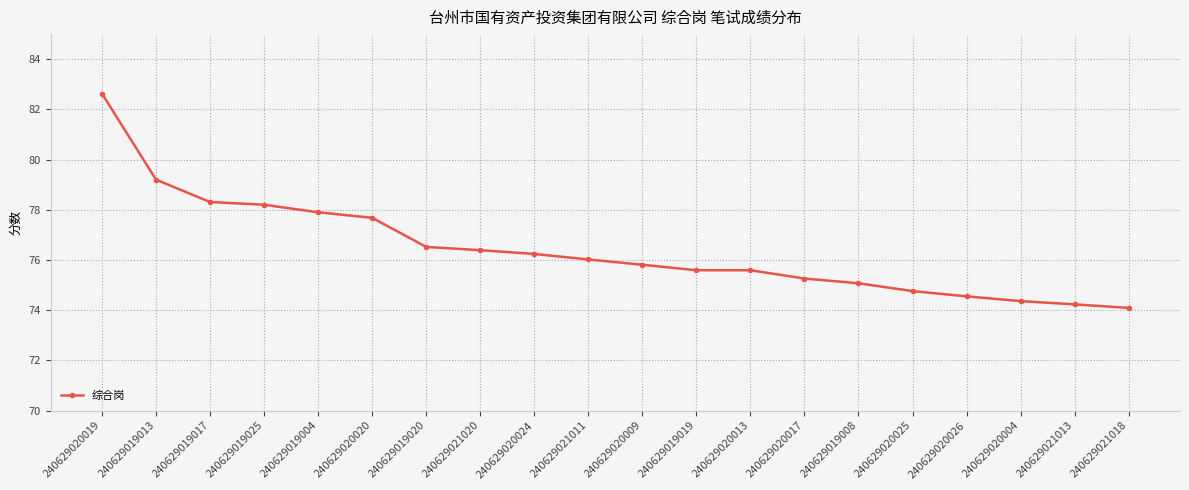

Read the value at 240629020019.

82.6